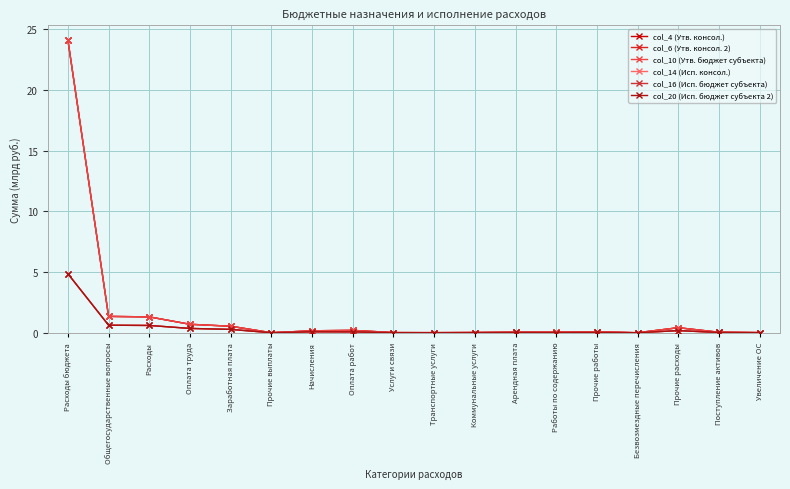

At which category does col_16 (Исп. бюджет субъекта) reach its first local valley?

Прочие выплаты